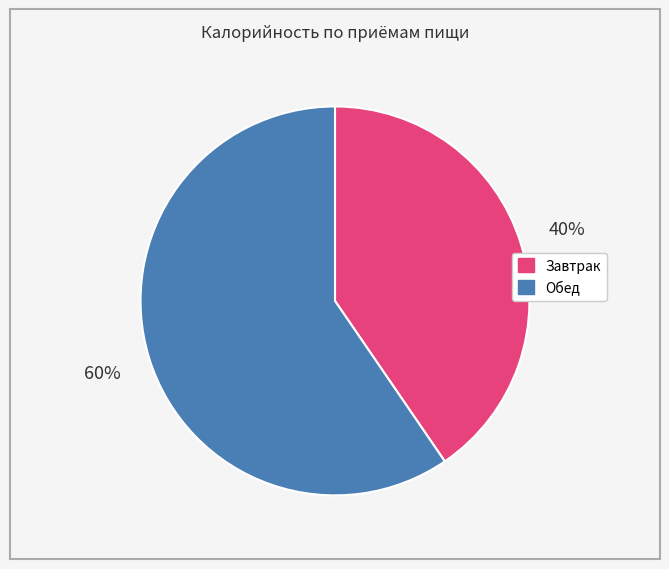

To the nearest percent, what percentage of the pie is Завтрак?

40%